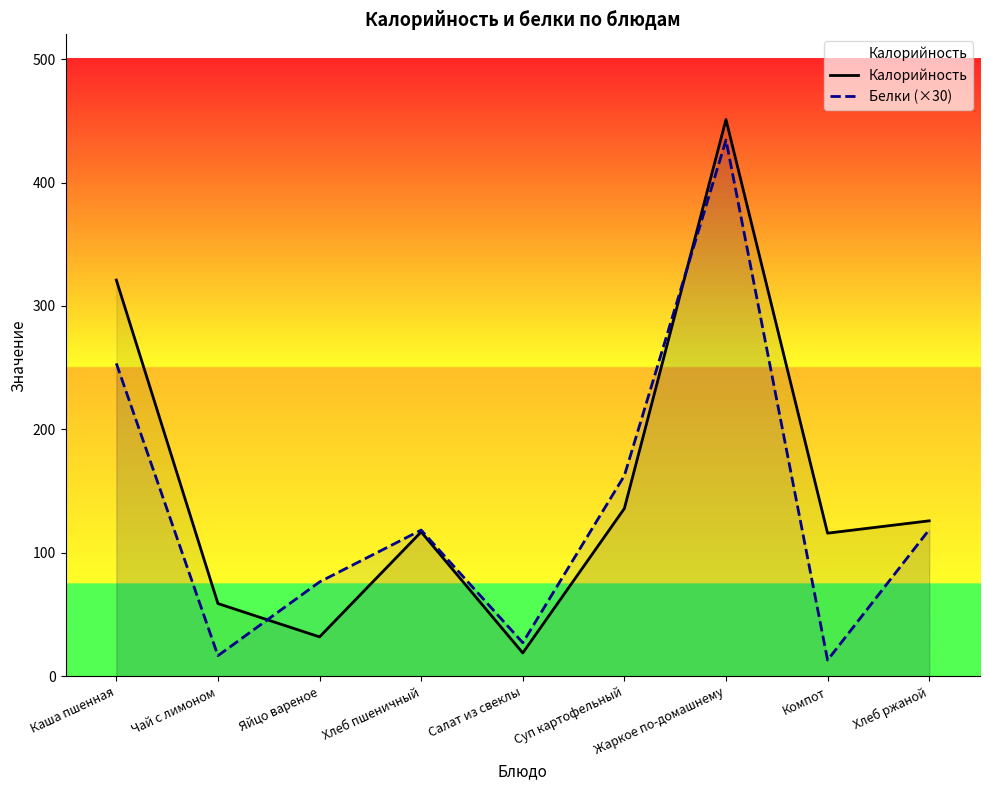

What is the value of the Калорийность point at the 5th from the left?

19.0